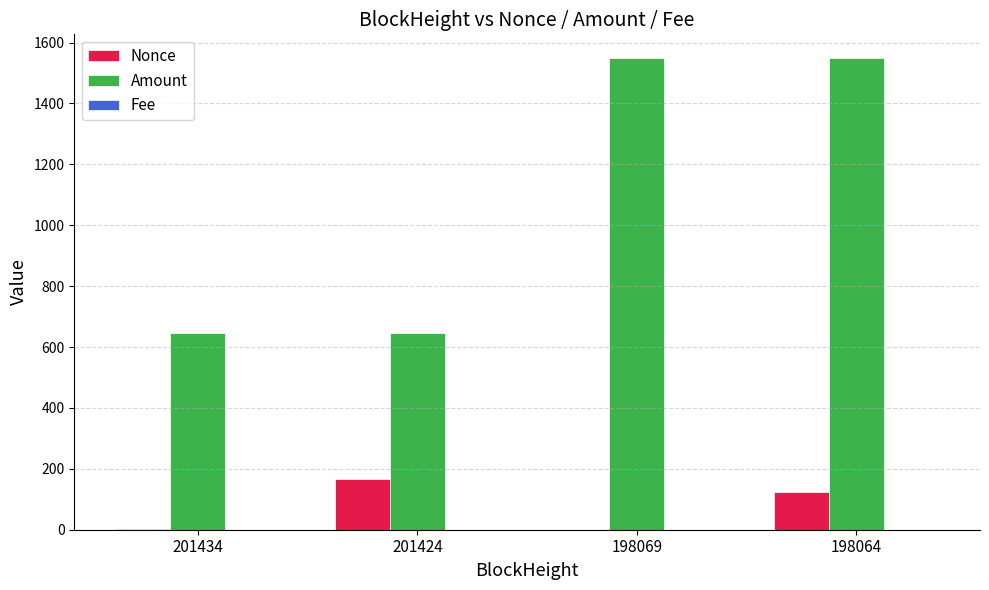

Where does the Amount series first go above 1548?

198069